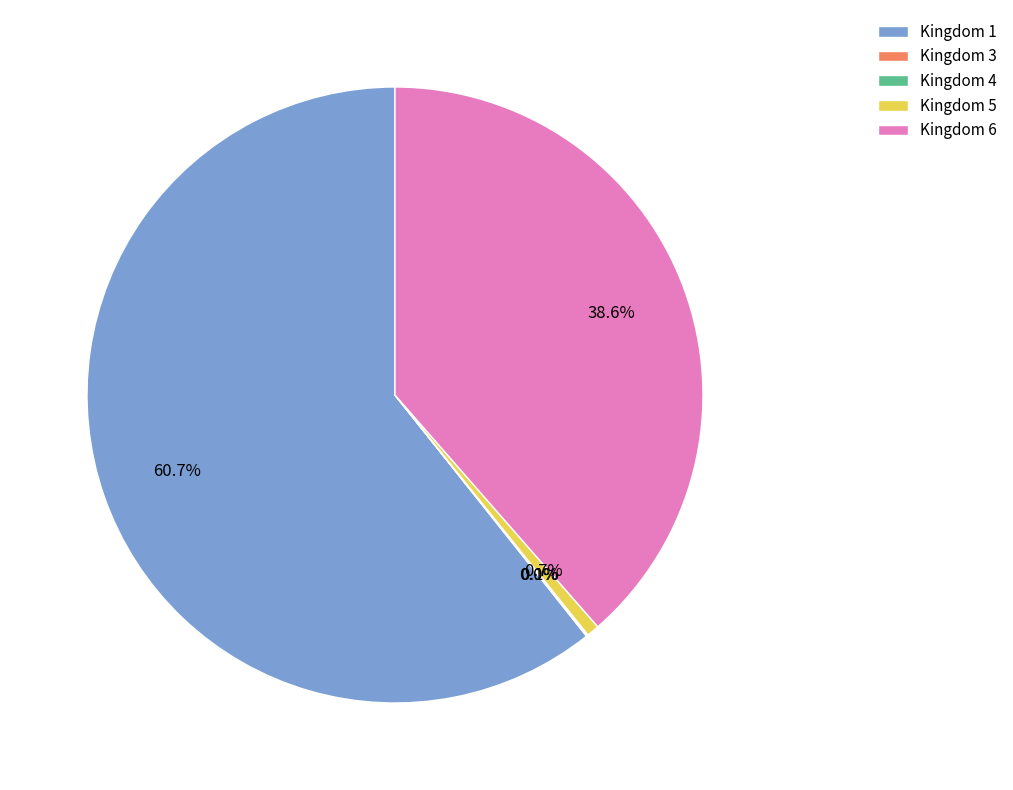

What is the largest slice in the pie chart?

Kingdom 1